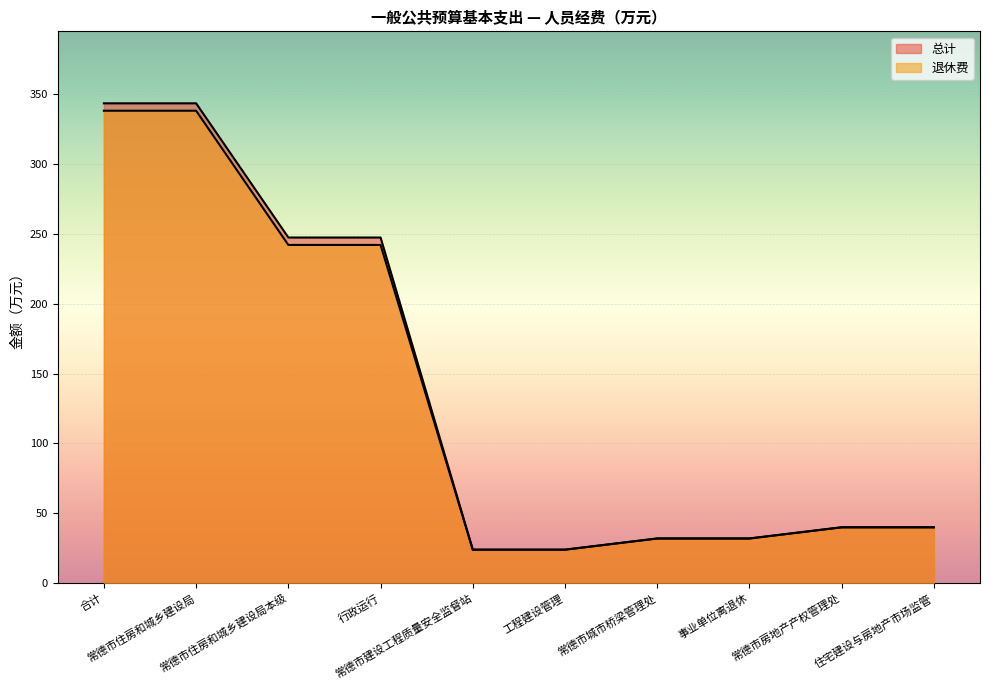

Is the value of 总计 at 常德市房地产产权管理处 greater than the value of 退休费 at 合计?

No